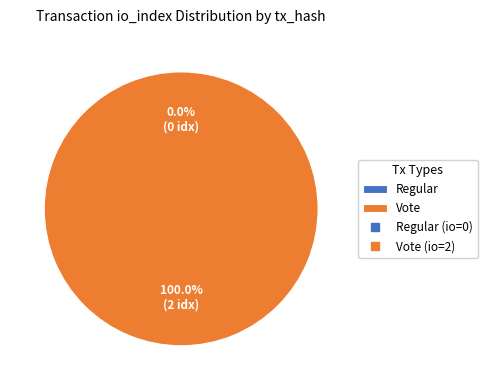

To the nearest percent, what is the average slice percentage?

50%